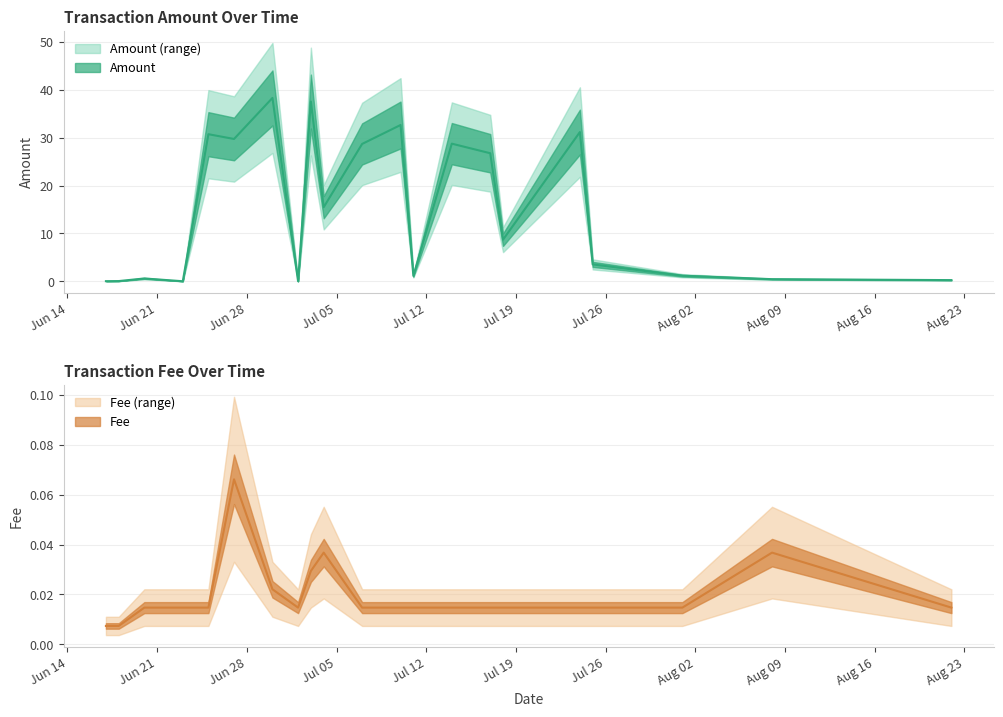

What is the label of the 10th point from the left?

2021-07-04